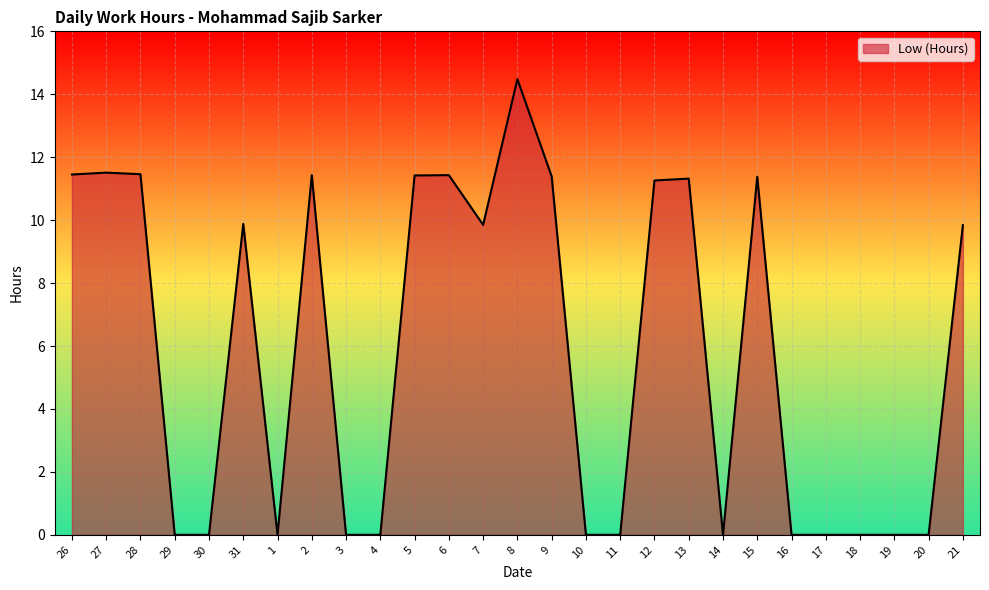

Read the value at 27.

11.5